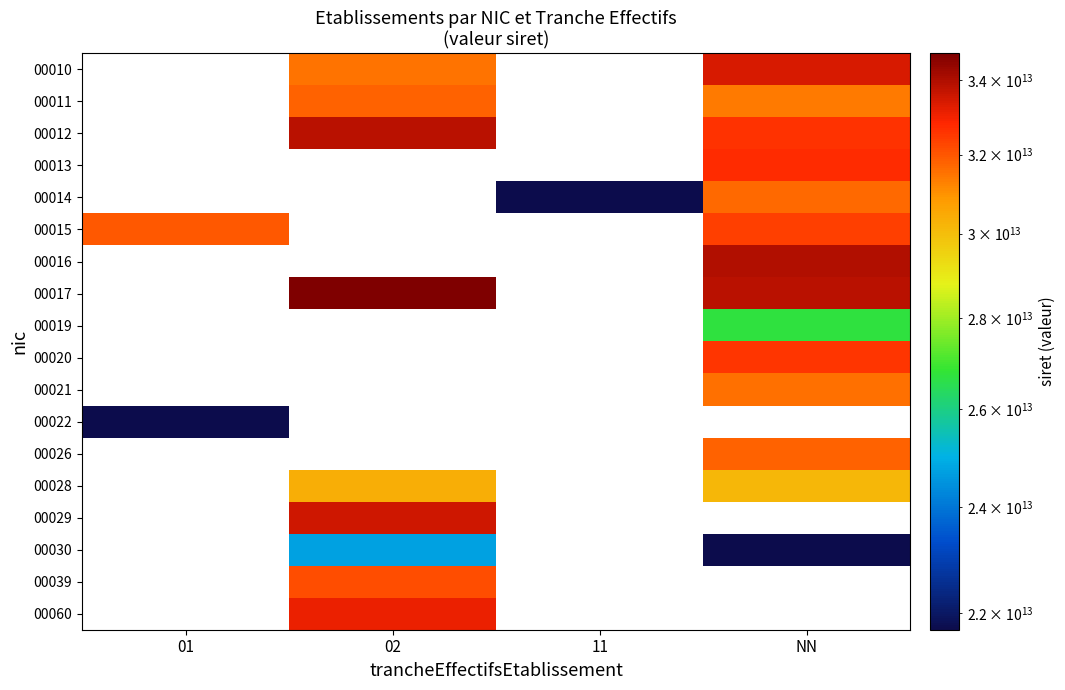

How many categories are shown in the chart?

4